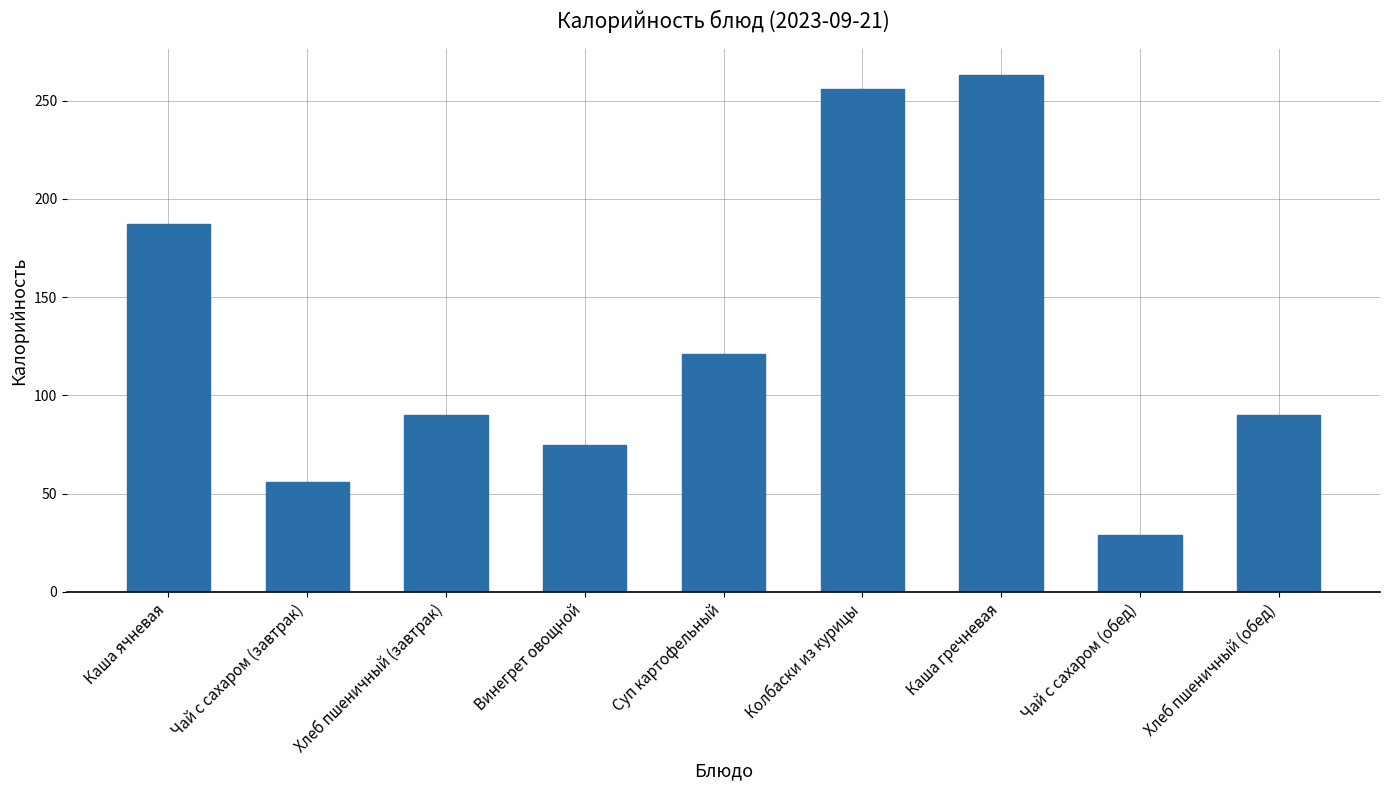

Reading left to right, extract all data points from this chart.

Каша ячневая=187	Чай с сахаром (завтрак)=56	Хлеб пшеничный (завтрак)=90	Винегрет овощной=75	Суп картофельный=121	Колбаски из курицы=256	Каша гречневая=263	Чай с сахаром (обед)=29	Хлеб пшеничный (обед)=90